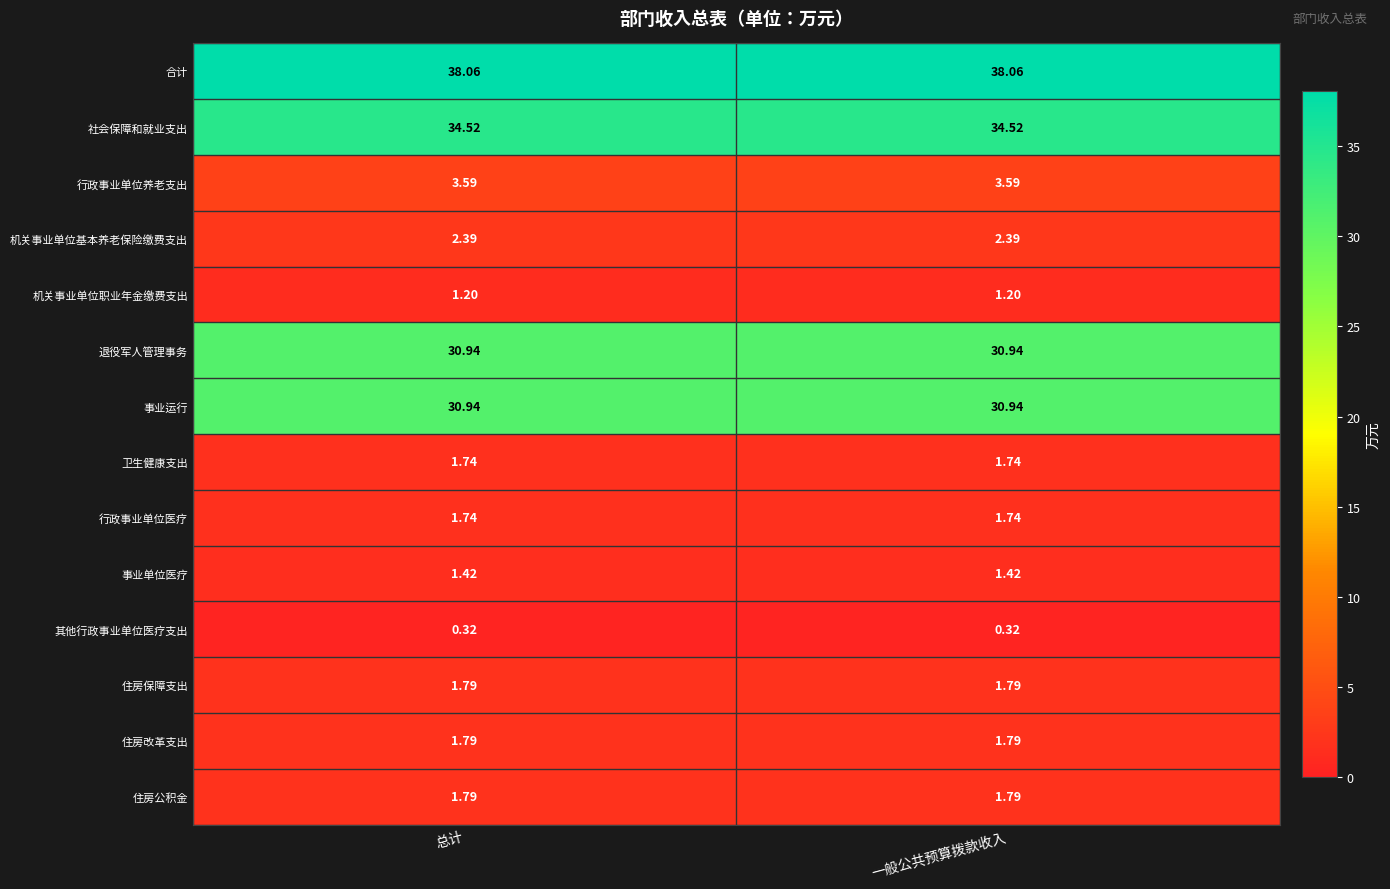

How many data points does each series have?

2